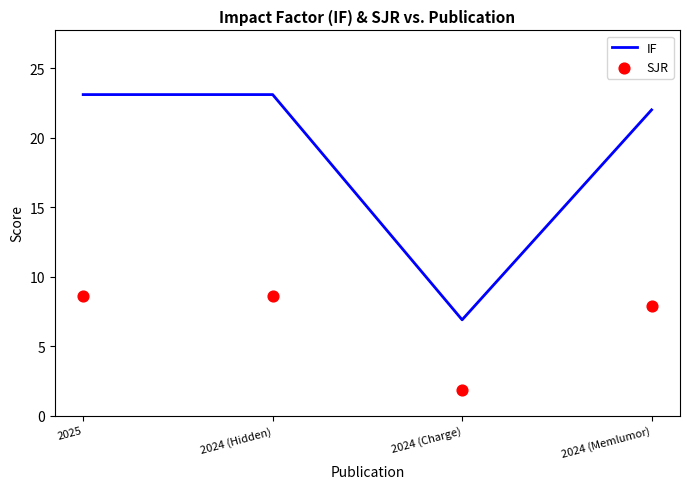

At how many categories does at least one series exceed 2?

4